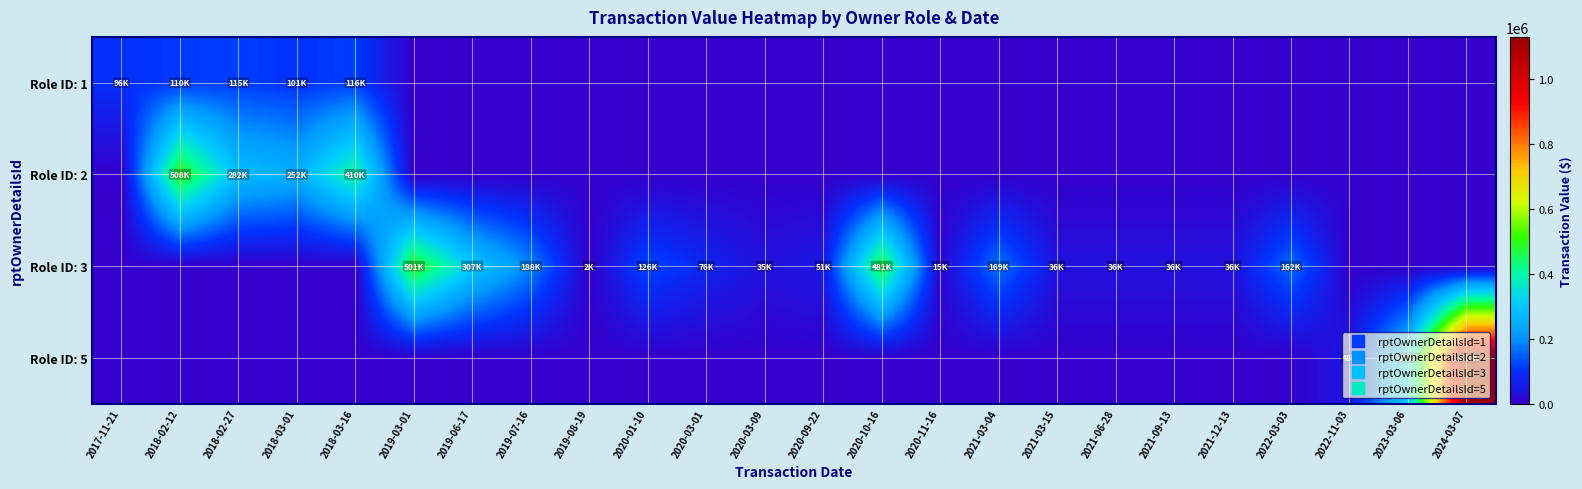

List the series in order of their peak value, highest first.

Role ID: 5, Role ID: 2, Role ID: 3, Role ID: 1